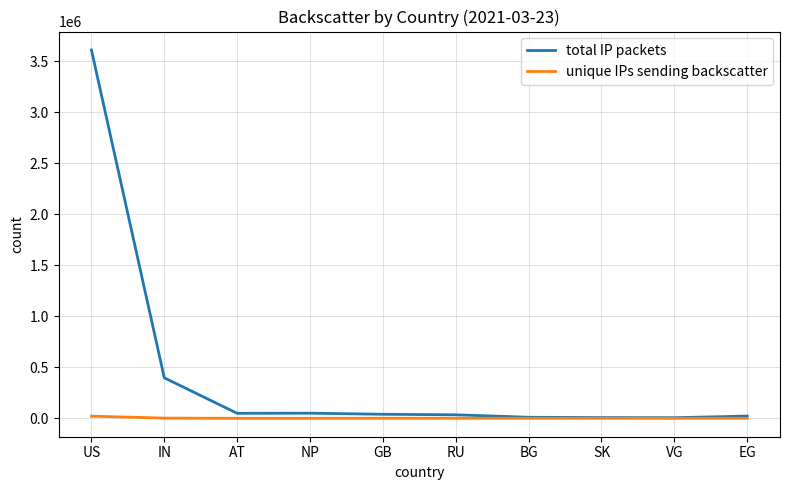

Which series has the largest total across all categories?

total IP packets